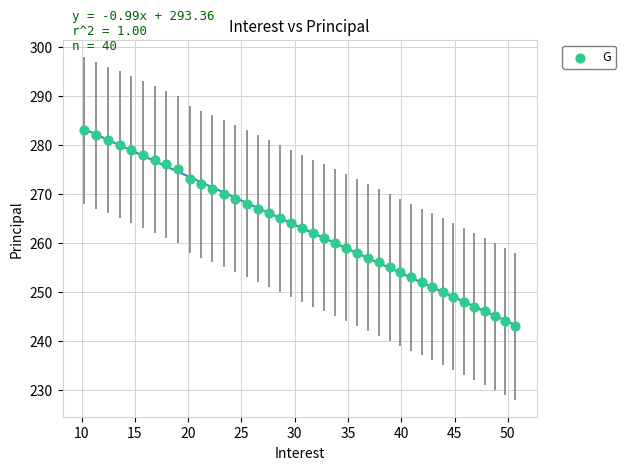

What is the range of Y values (max minus min)?

40